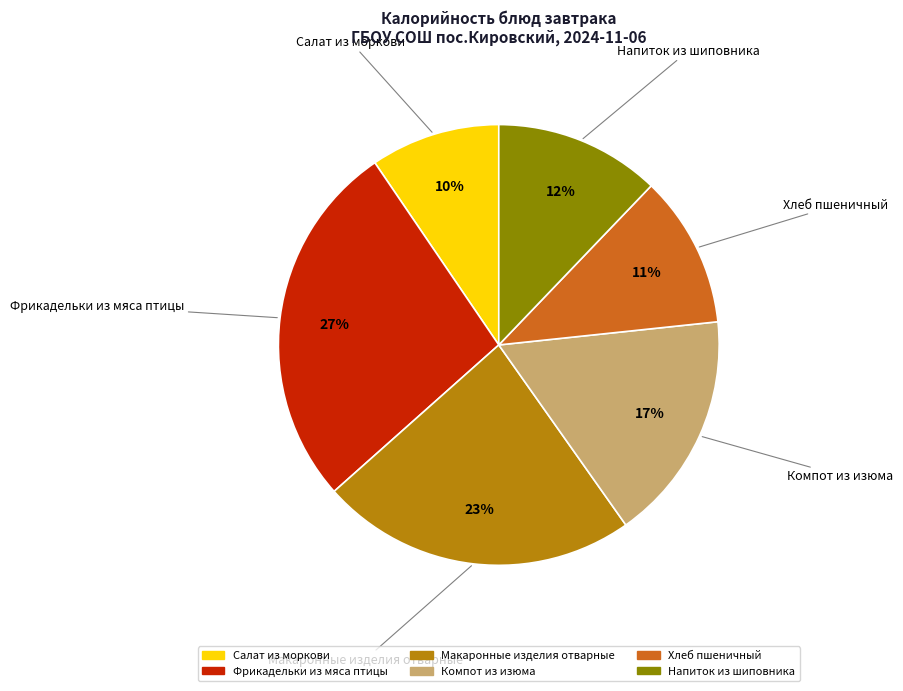

Count the number of slices in the pie.

6